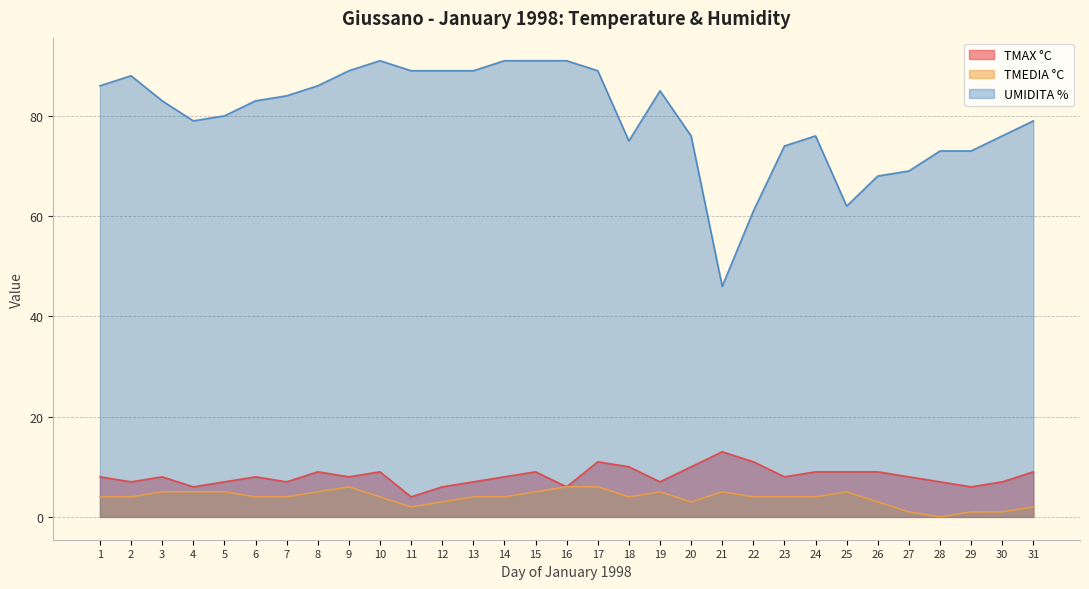

Reading left to right, what are all the values shown in this chart?

TMAX °C: 1=8	2=7	3=8	4=6	5=7	6=8	7=7	8=9	9=8	10=9	11=4	12=6	13=7	14=8	15=9	16=6	17=11	18=10	19=7	20=10	21=13	22=11	23=8	24=9	25=9	26=9	27=8	28=7	29=6	30=7	31=9
TMEDIA °C: 1=4	2=4	3=5	4=5	5=5	6=4	7=4	8=5	9=6	10=4	11=2	12=3	13=4	14=4	15=5	16=6	17=6	18=4	19=5	20=3	21=5	22=4	23=4	24=4	25=5	26=3	27=1	28=0	29=1	30=1	31=2
UMIDITA %: 1=86	2=88	3=83	4=79	5=80	6=83	7=84	8=86	9=89	10=91	11=89	12=89	13=89	14=91	15=91	16=91	17=89	18=75	19=85	20=76	21=46	22=61	23=74	24=76	25=62	26=68	27=69	28=73	29=73	30=76	31=79